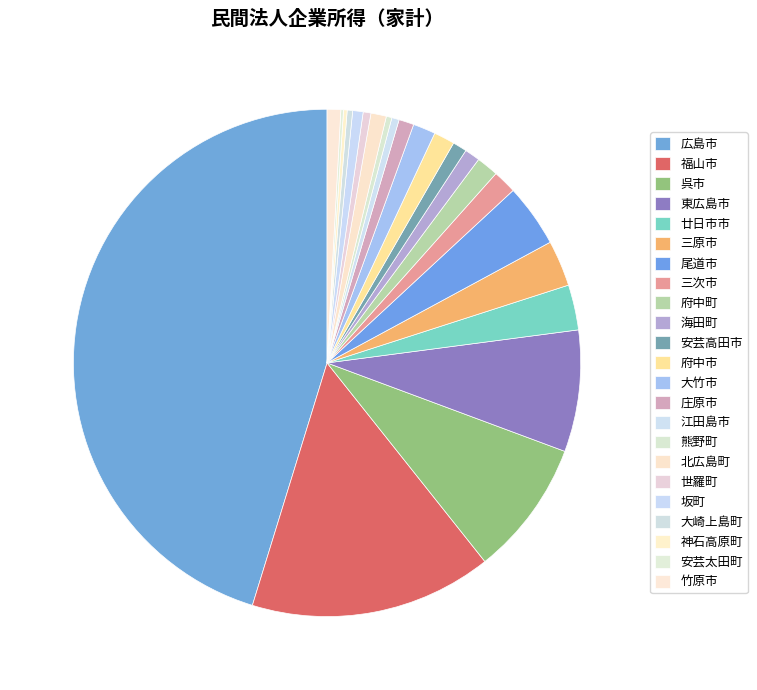

Is there any slice that represents more than half of the pie?

No